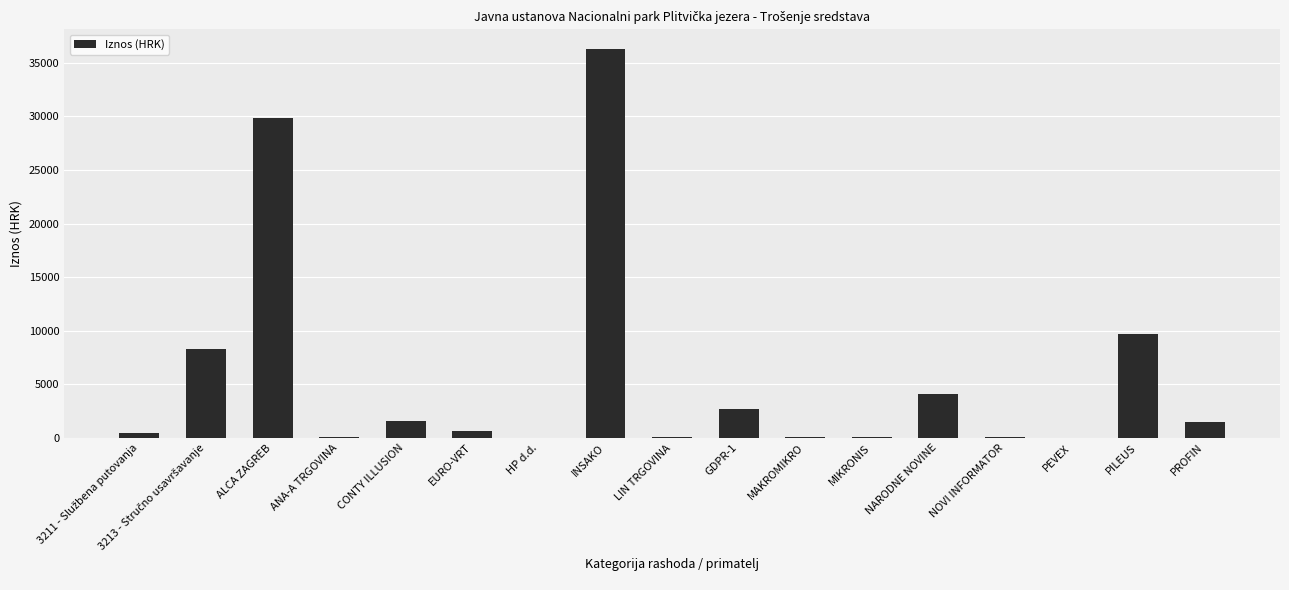

Count the number of values greater than 686.

9